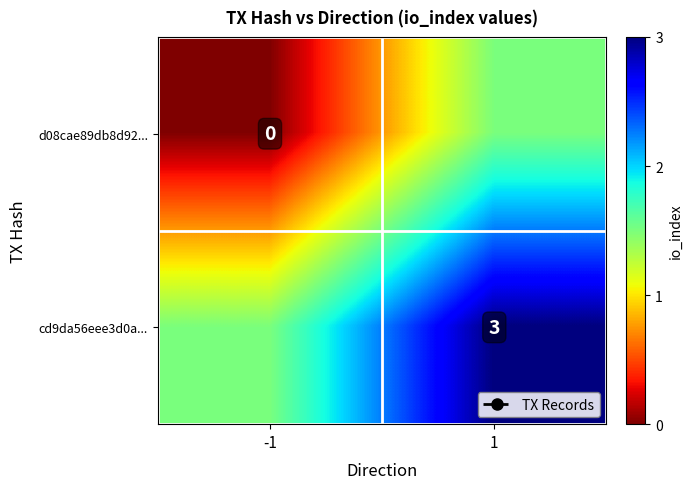

The value of cd9da56eee3d0a... at 1 is 1.8. True or false?

False